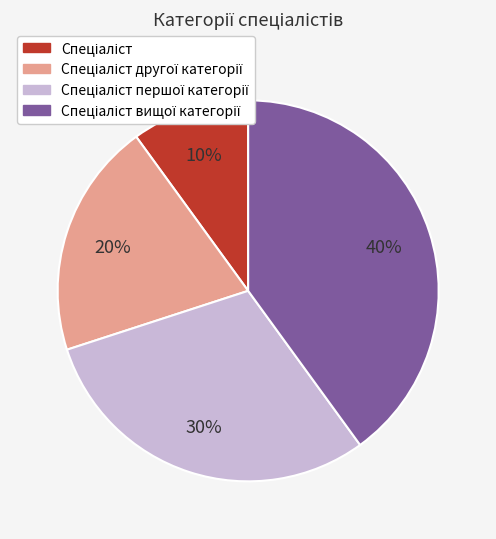

Is there a majority slice in this chart?

No